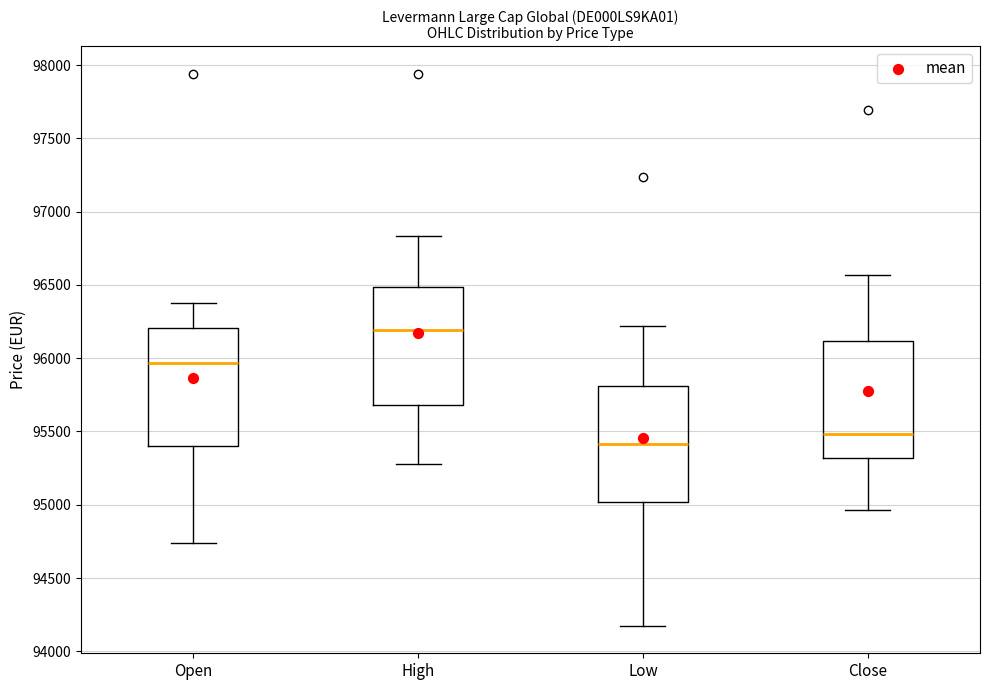

Which box has the highest median line?

High